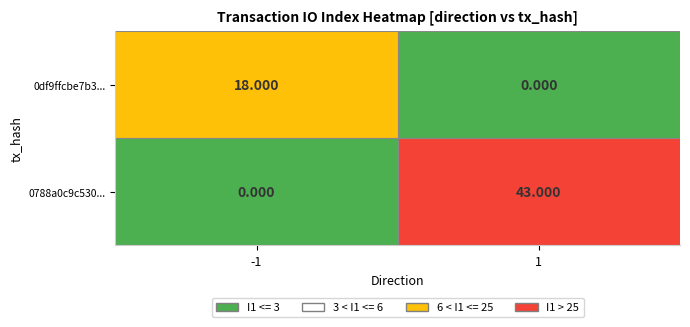

Count the number of data series in this chart.

2